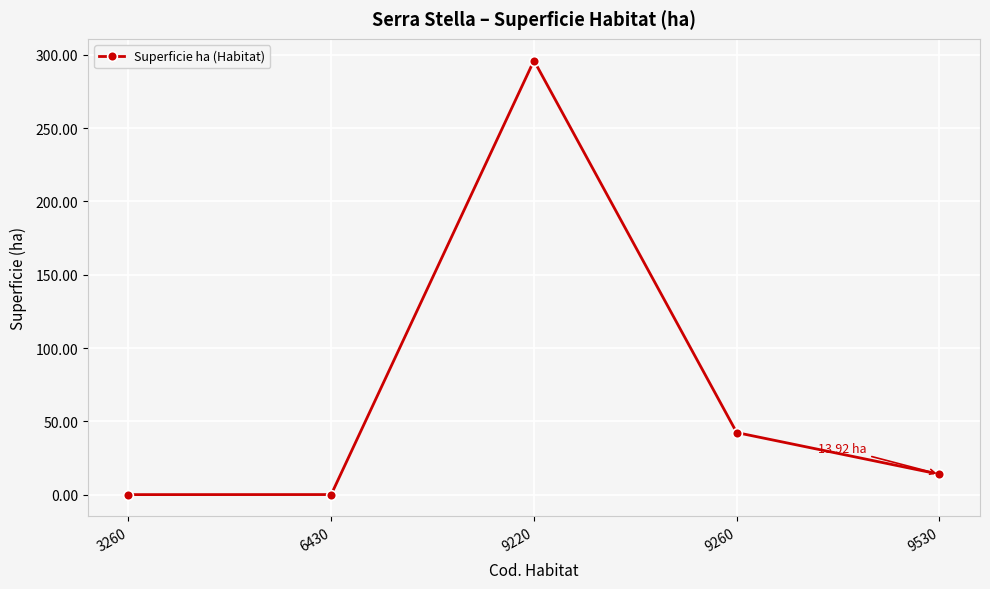

True or false: there are more than 1 points higher than both neighbors.

False